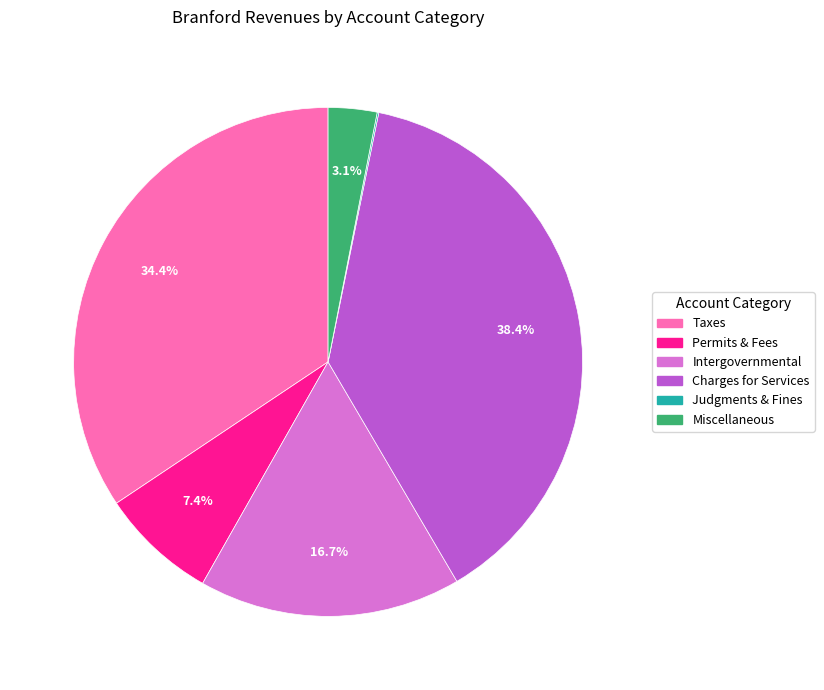

What percentage is NOT represented by Permits & Fees?

92.6%